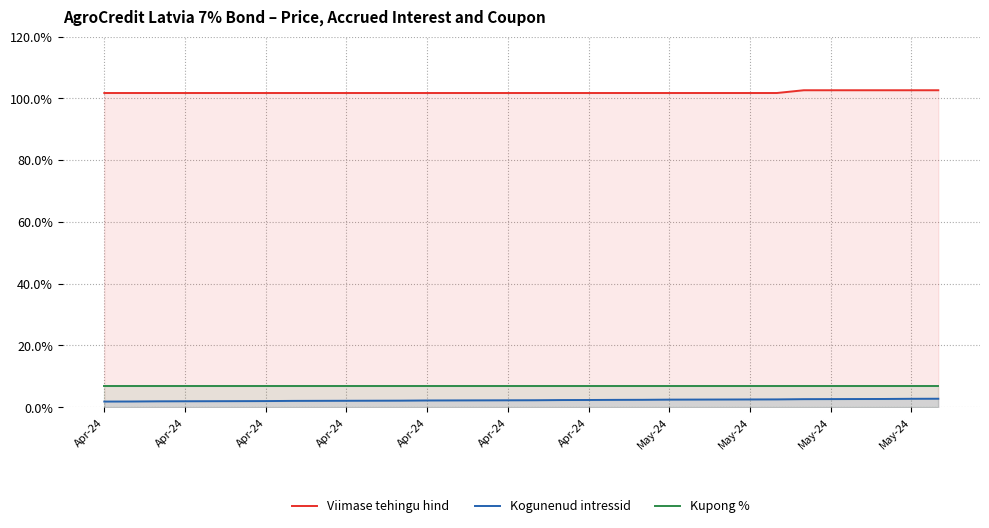

Count the number of categories in the chart.

32